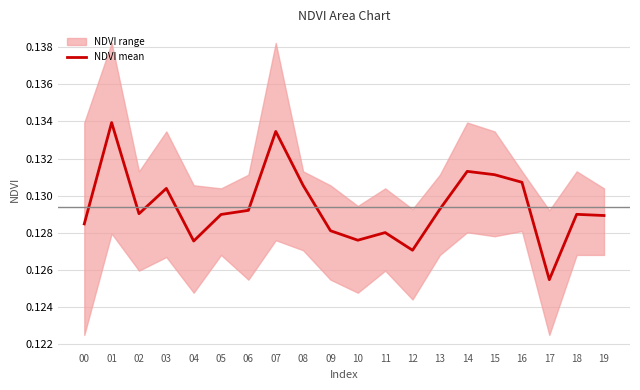

List the labels in order of value, largest first.

01, 07, 14, 15, 16, 08, 03, 13, 06, 02, 18, 05, 19, 00, 09, 11, 10, 04, 12, 17